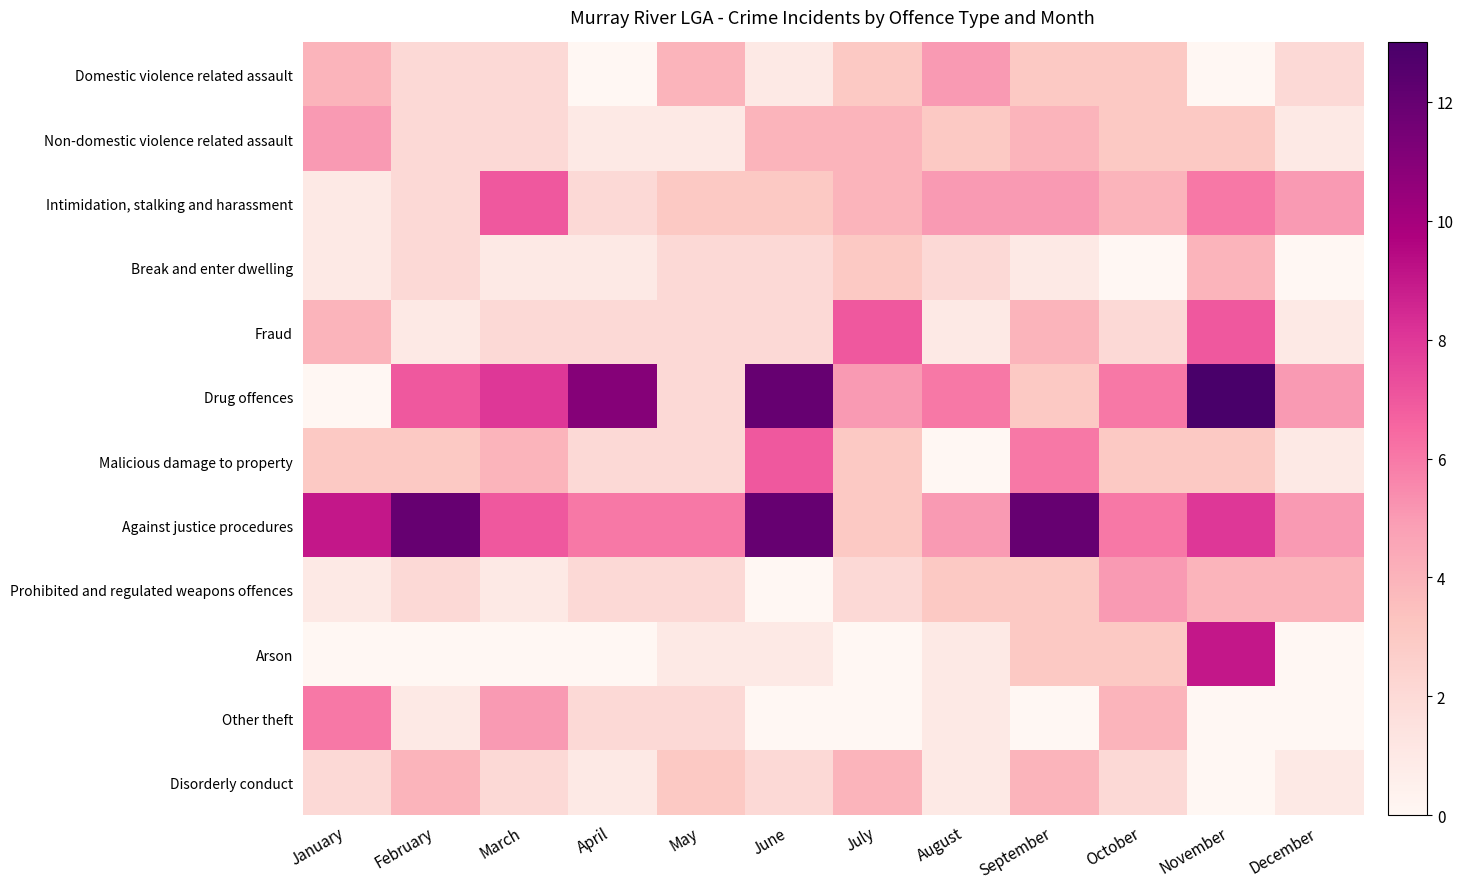

At which category is the sum across all series the highest?

November